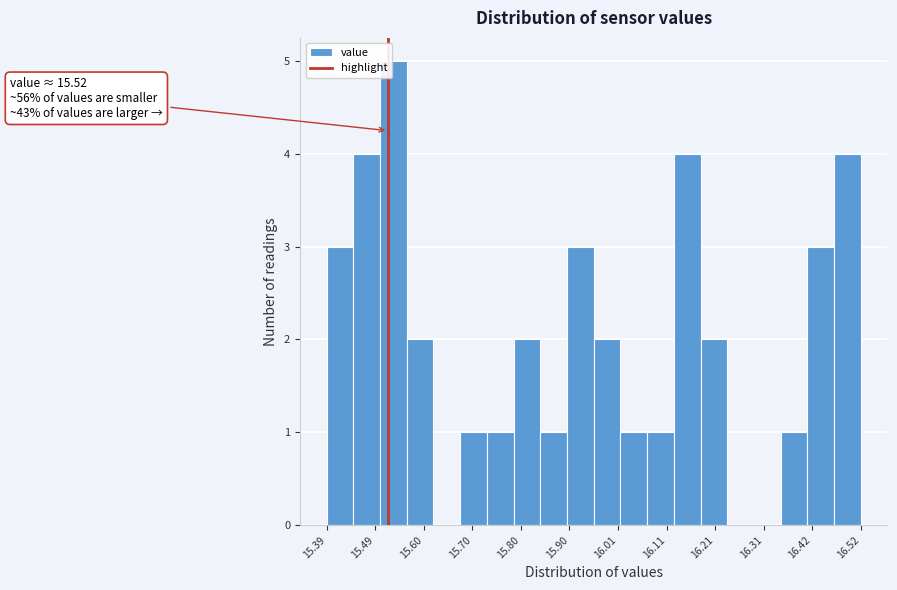

Read against the x-axis, roughly where is the centre of the tallest bar?

15.54